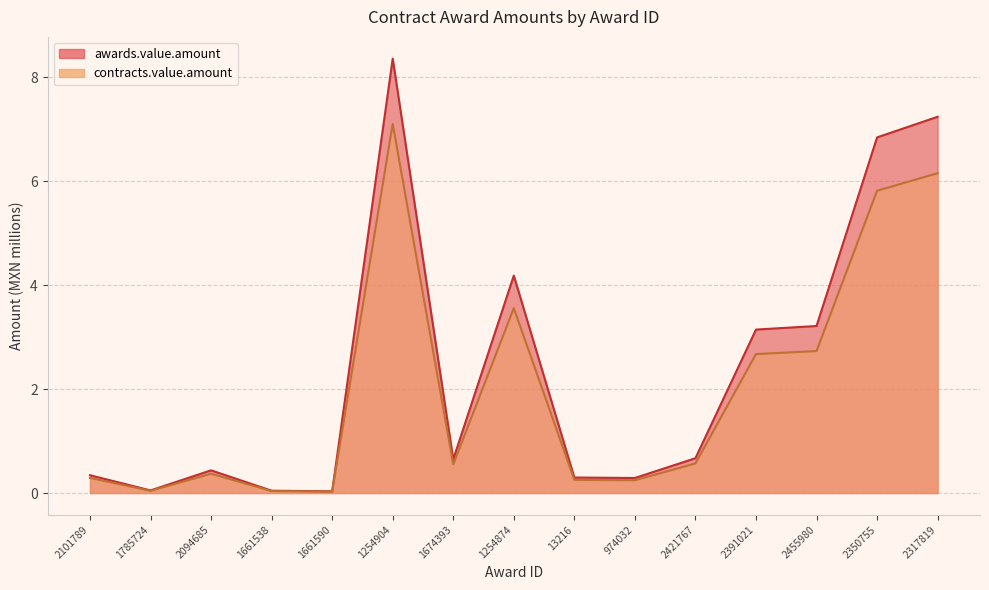

How many lines are shown in the chart?

2